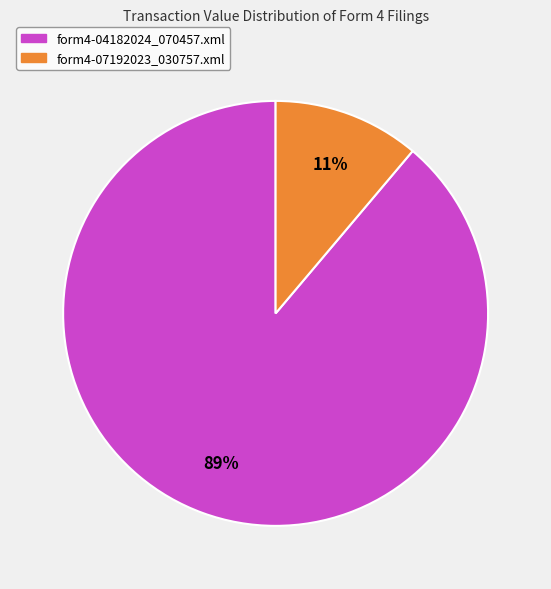

Combined, do form4-04182024_070457.xml and form4-07192023_030757.xml account for over 50%?

Yes